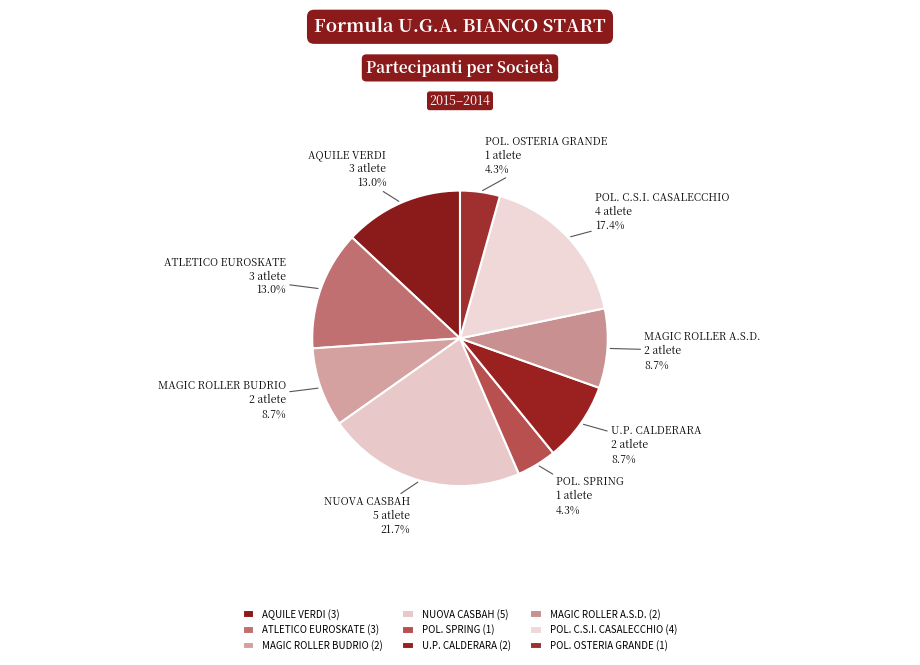

True or false: POL. SPRING accounts for 4% of the total.

True